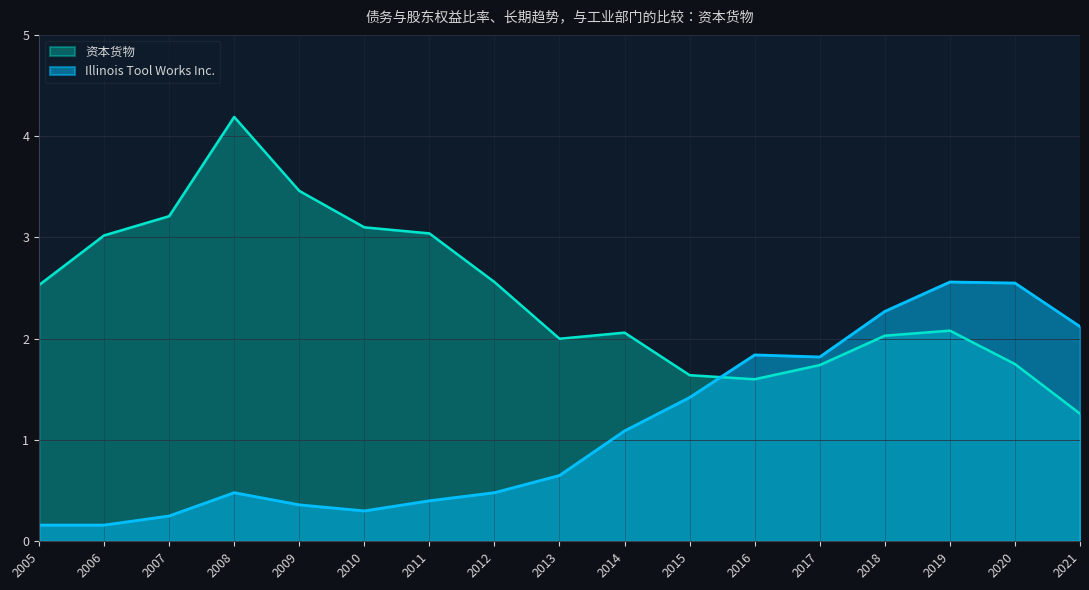

Is it true that 资本货物 equals 1.5 at 2011?

False